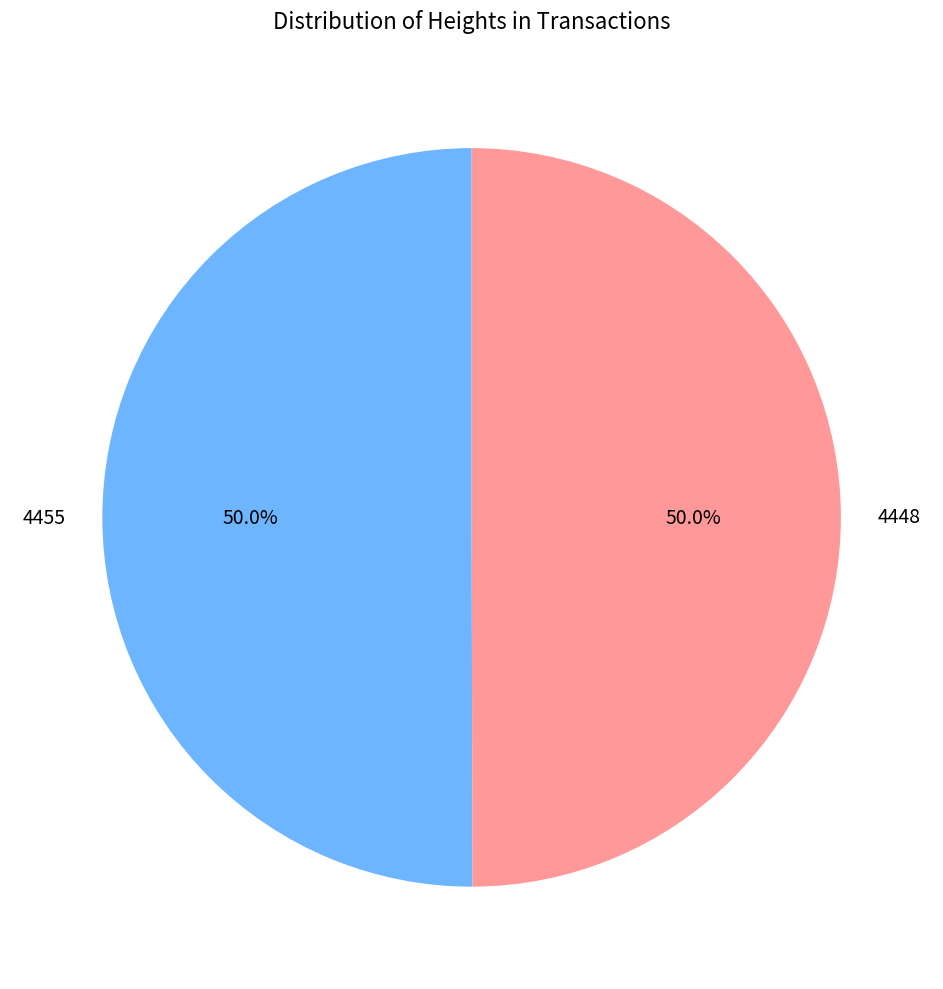

What percentage do 4448 and 4455 together represent?

100.0%